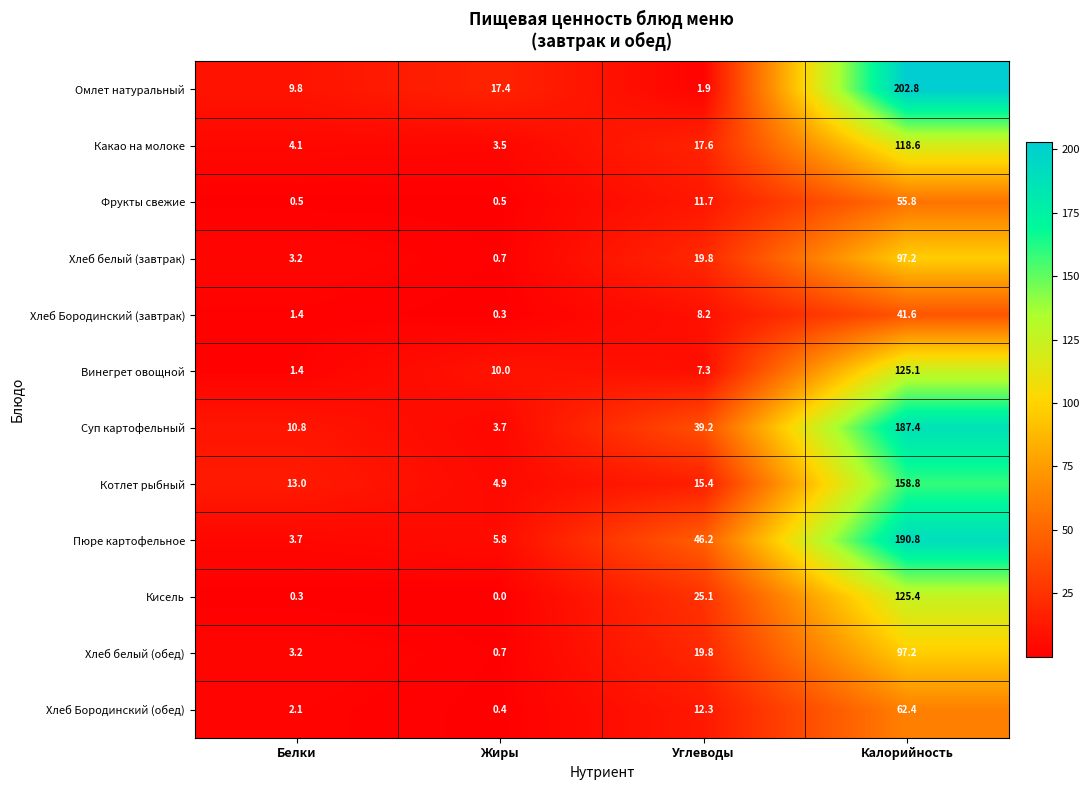

True or false: Котлет рыбный has a value of 4.9 at Жиры.

True